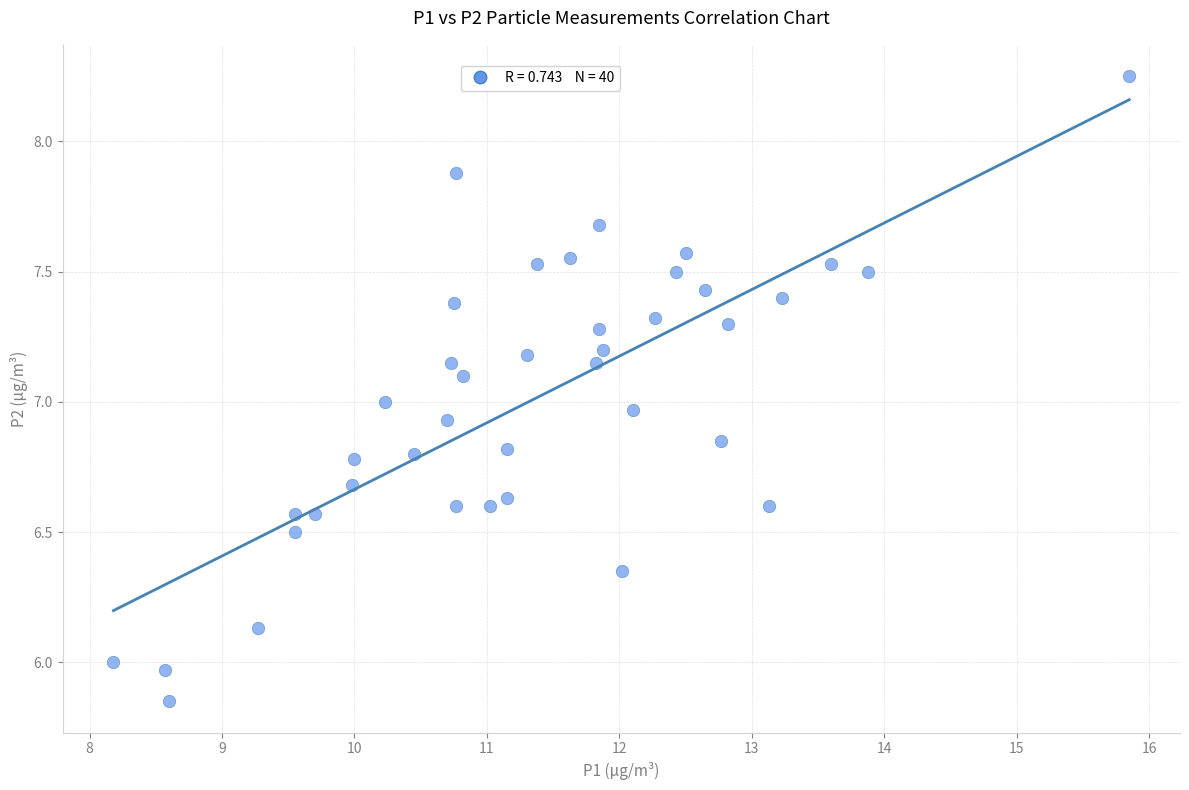

What is the range of Y values (max minus min)?

2.4